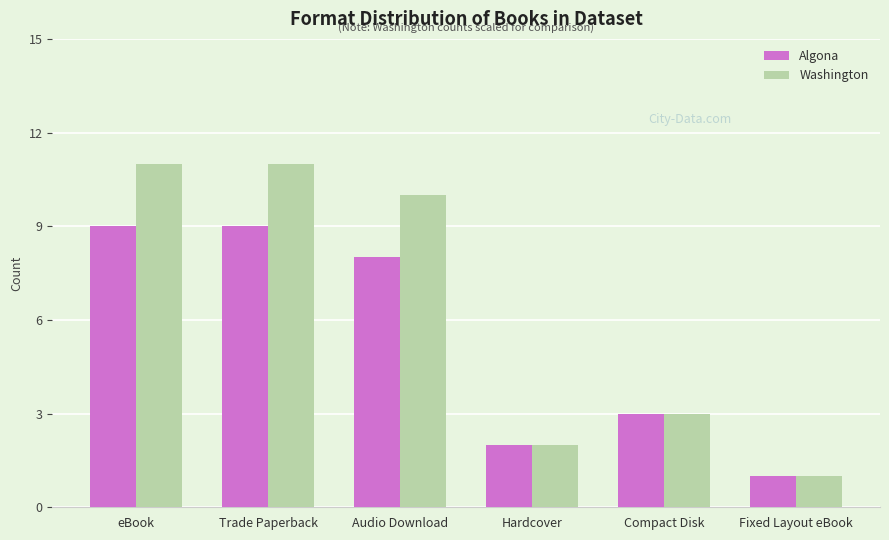

What is the difference between the maximum and second lowest values in the Washington series?

9